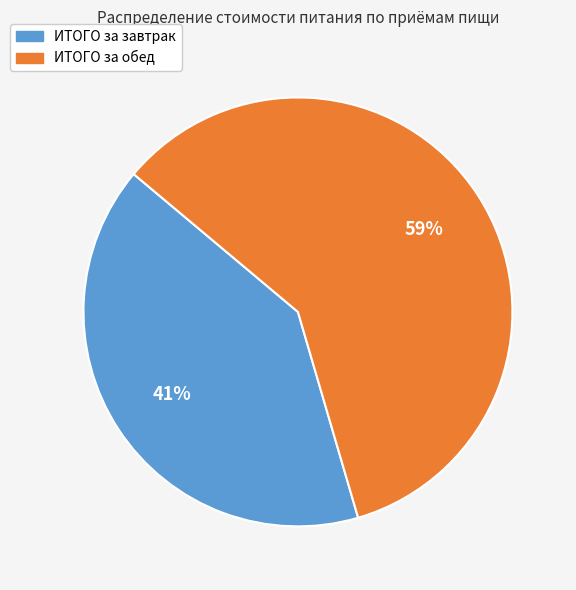

Combined, do ИТОГО за обед and ИТОГО за завтрак account for over 50%?

Yes